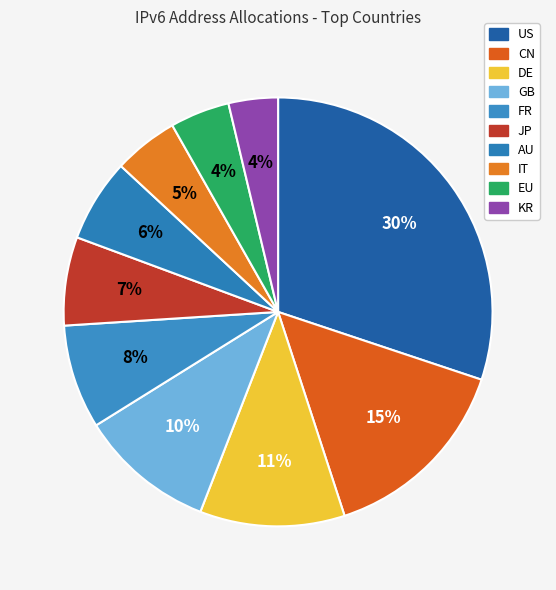

How much of the chart is everything except CN?

85.1%